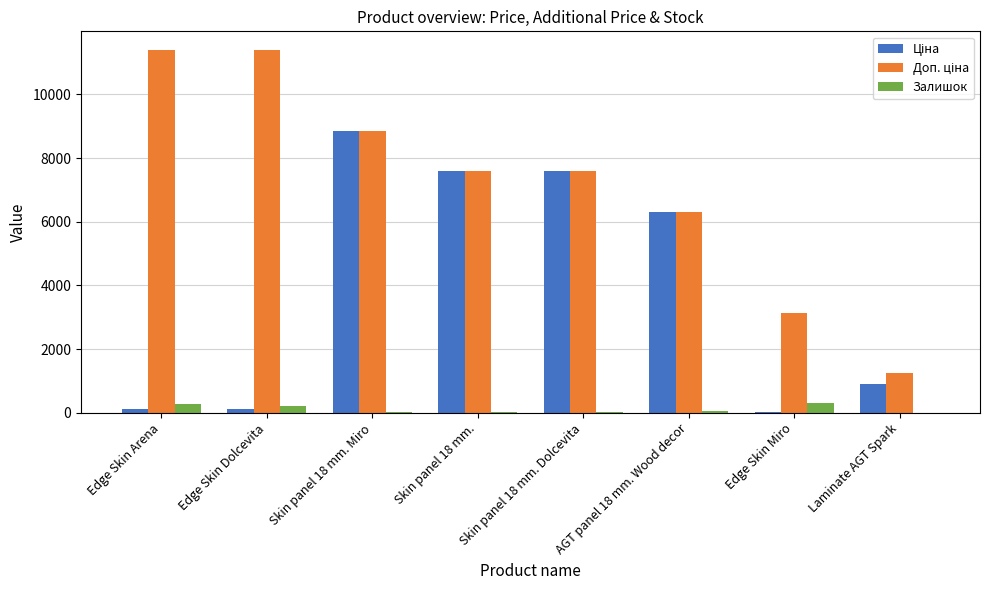

What is the sum of all Залишок values?

891.0